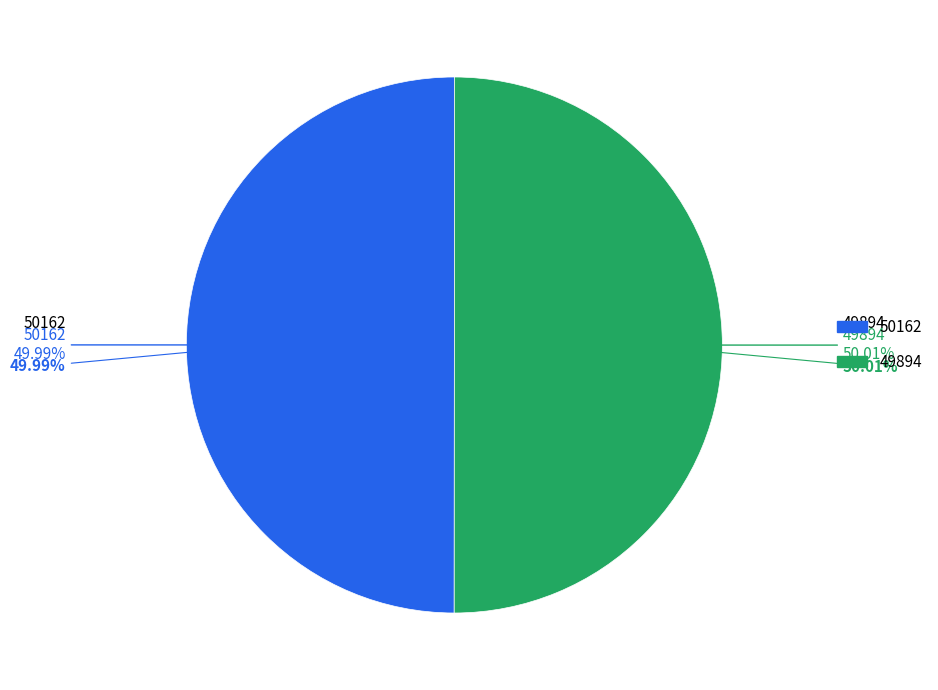

What is the largest slice in the pie chart?

49894